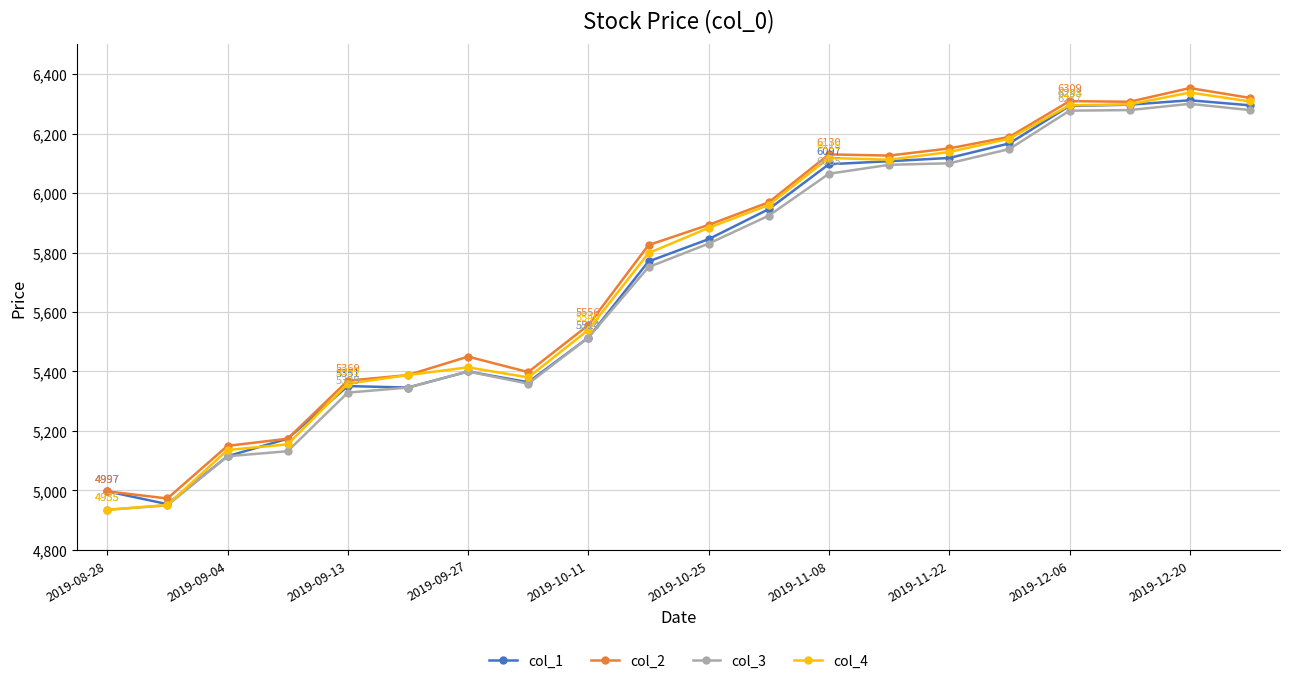

Which series has the largest range (max minus min)?

col_4